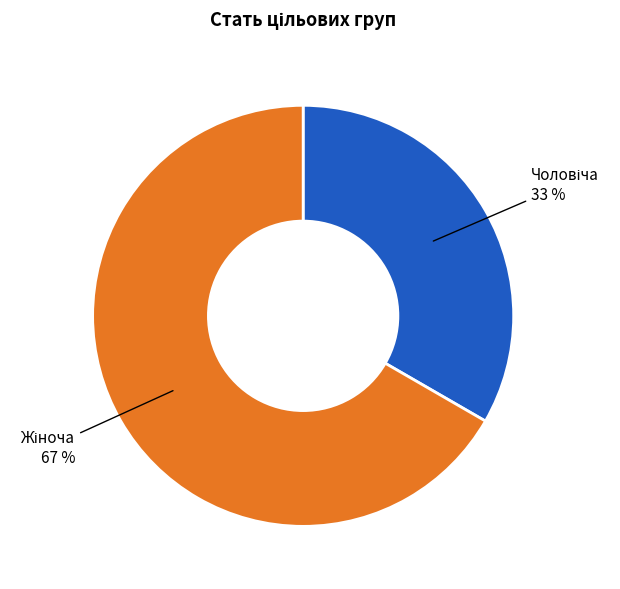

Is there a majority slice in this chart?

Yes